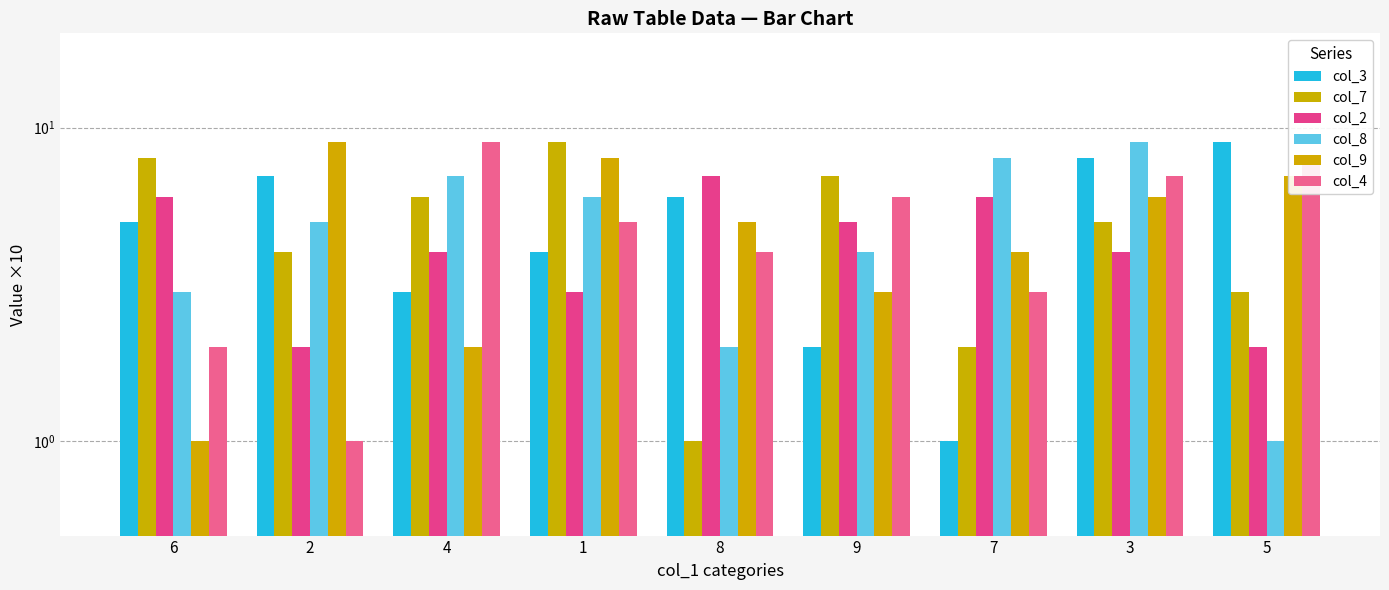

Reading left to right, transcribe all the data shown in this chart.

col_3: 5	7	3	4	6	2	1	8	9
col_7: 8	4	6	9	1	7	2	5	3
col_2: 6	2	4	3	7	5	6	4	2
col_8: 3	5	7	6	2	4	8	9	1
col_9: 1	9	2	8	5	3	4	6	7
col_4: 2	1	9	5	4	6	3	7	8